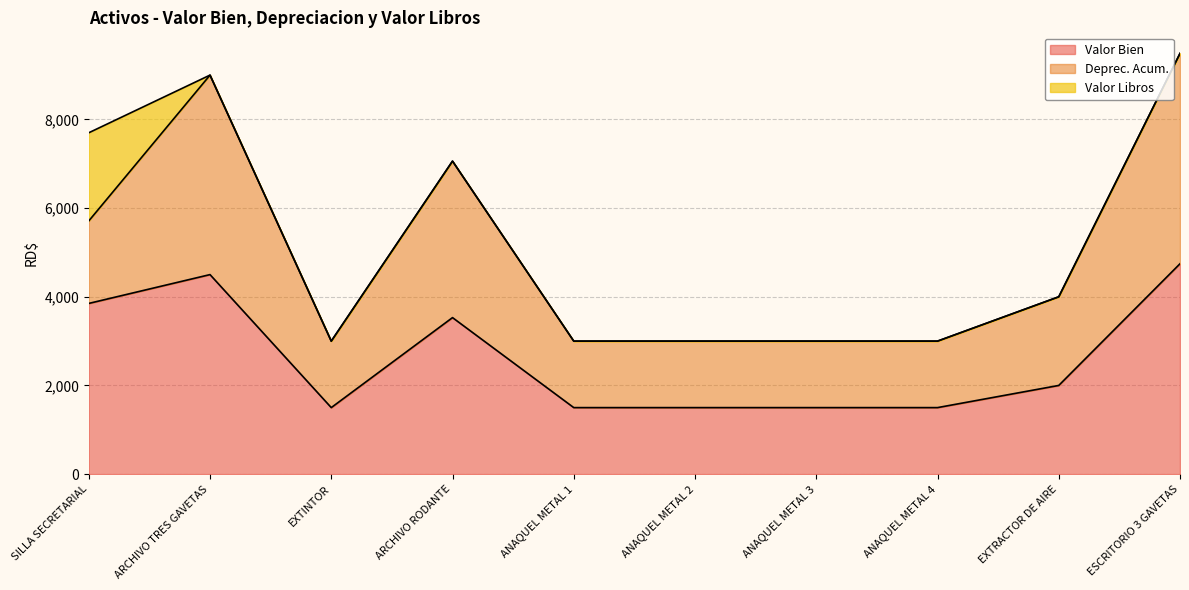

How many lines are shown in the chart?

3